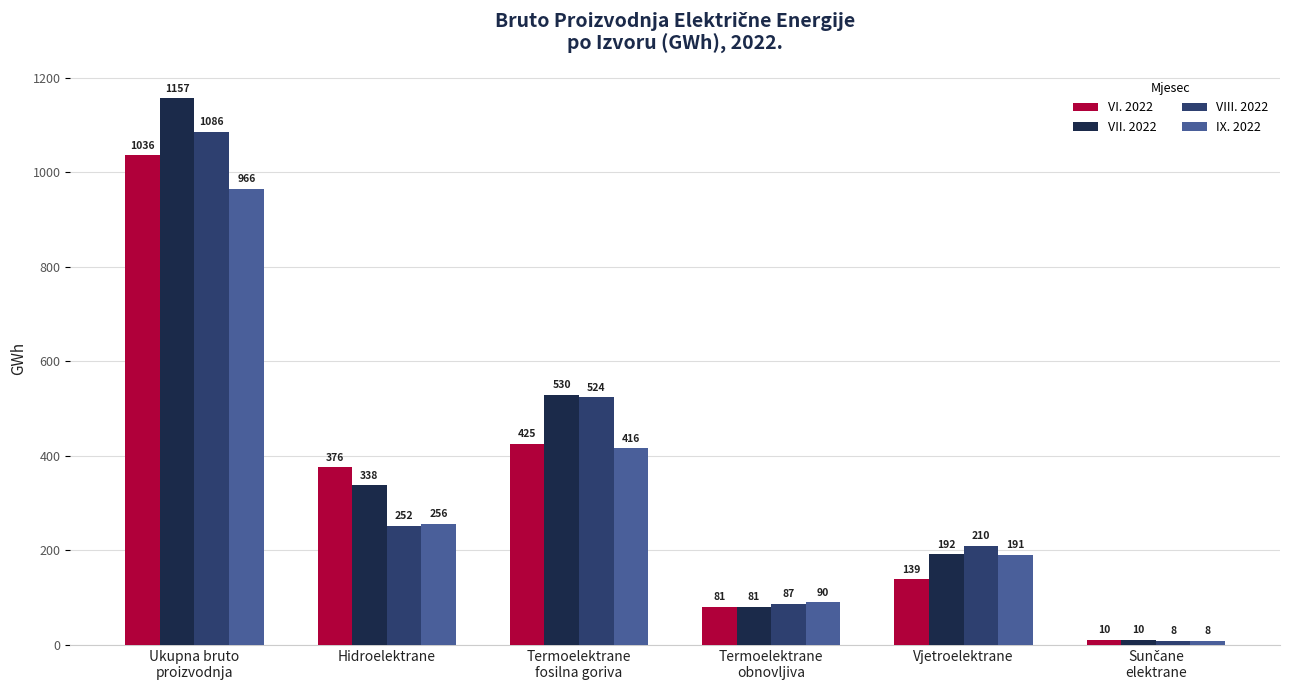

Is it true that IX. 2022 equals 191 at Vjetroelektrane?

True